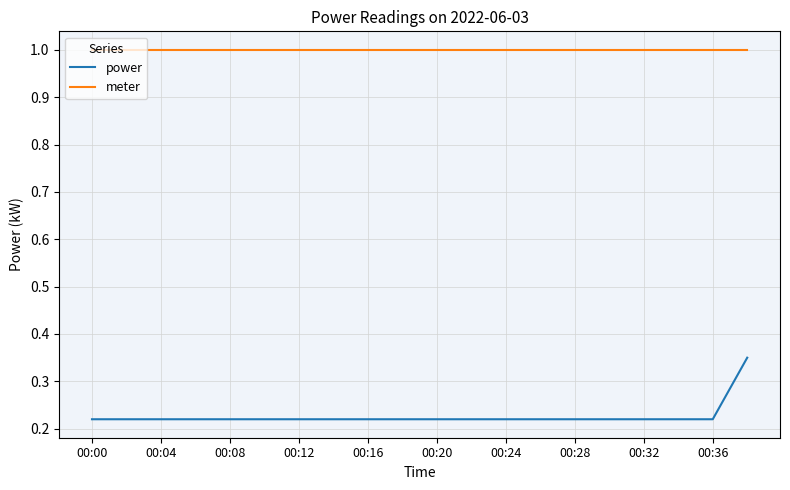

Which series has the largest total across all categories?

meter